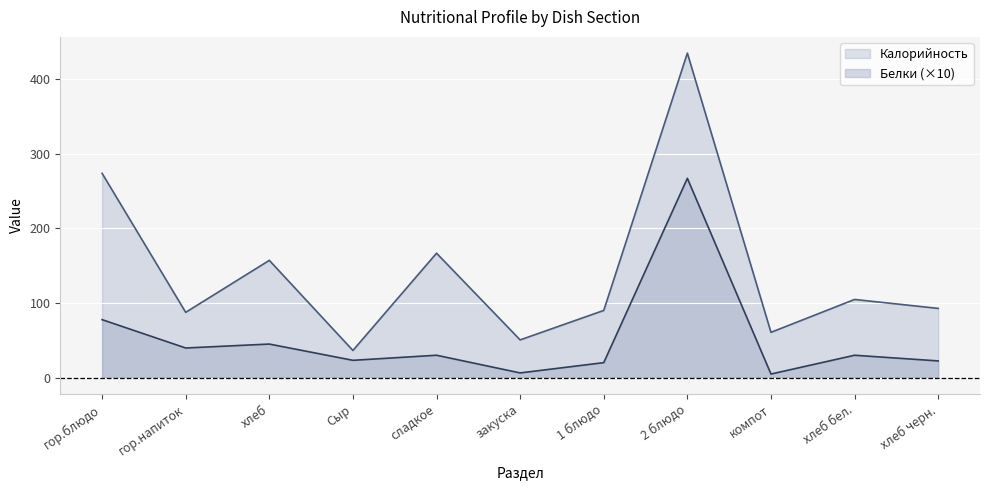

True or false: Белки has a value of 23.2 at Сыр.

True